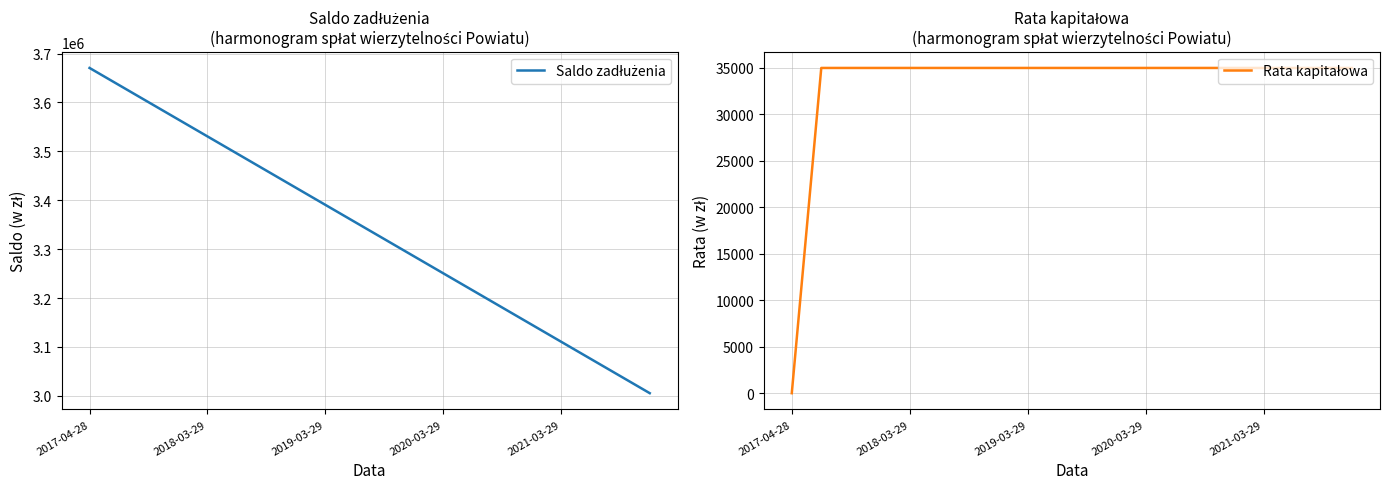

Where is Saldo zadłużenia nearest to the value 3337966?

10